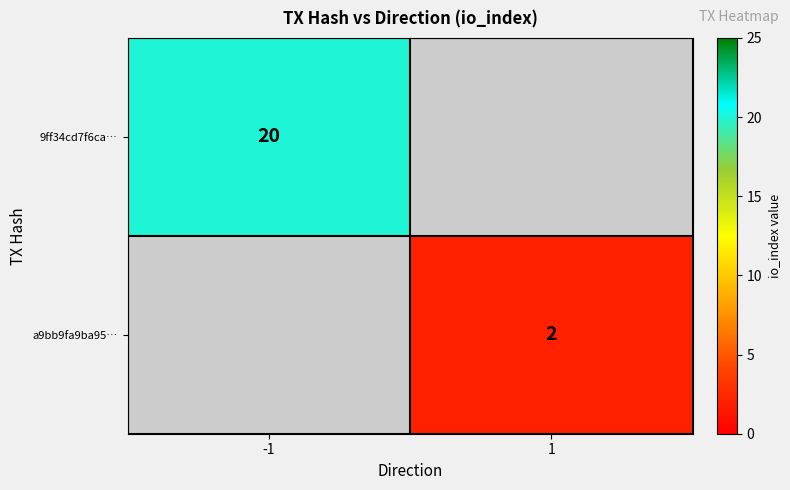

The 9ff34cd7f6ca… series shows 20 at -1. True or false?

True